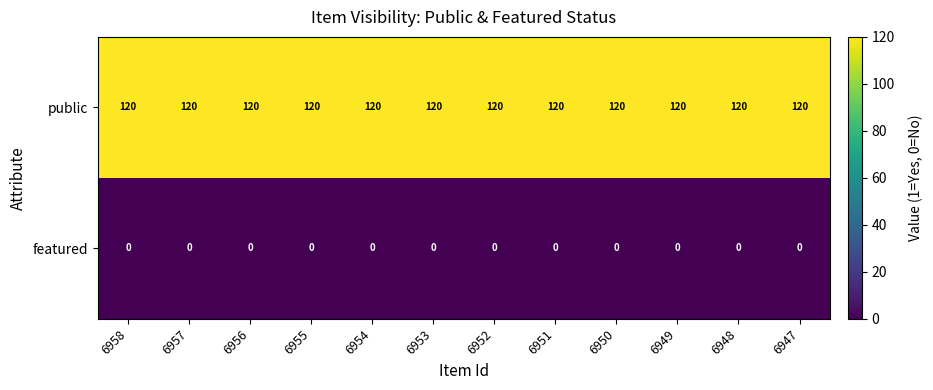

What is the average value of the public series?

120